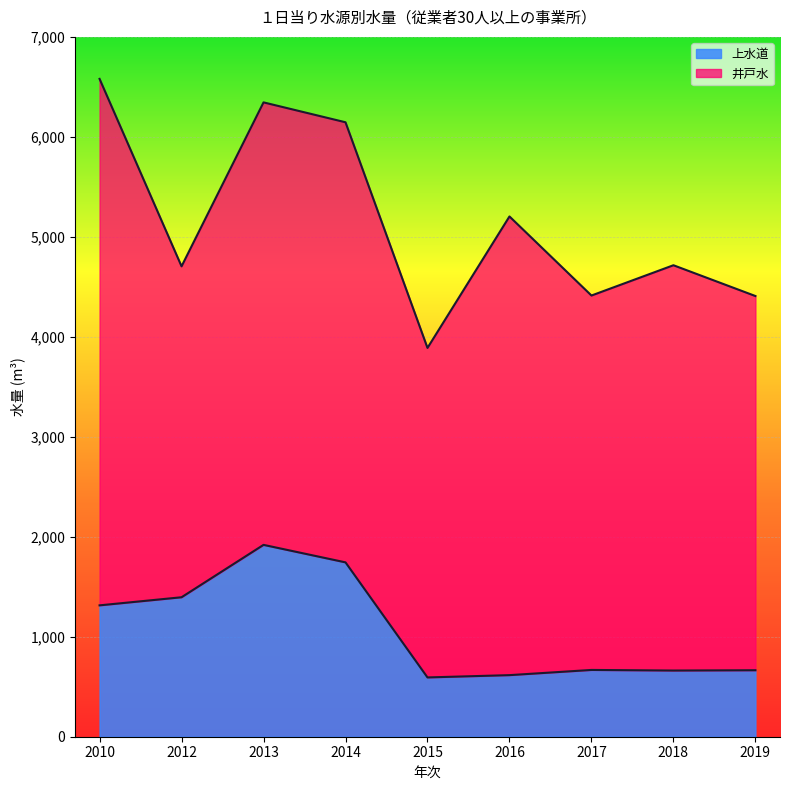

What is the difference between the maximum and minimum values in the 上水道 series?

1326